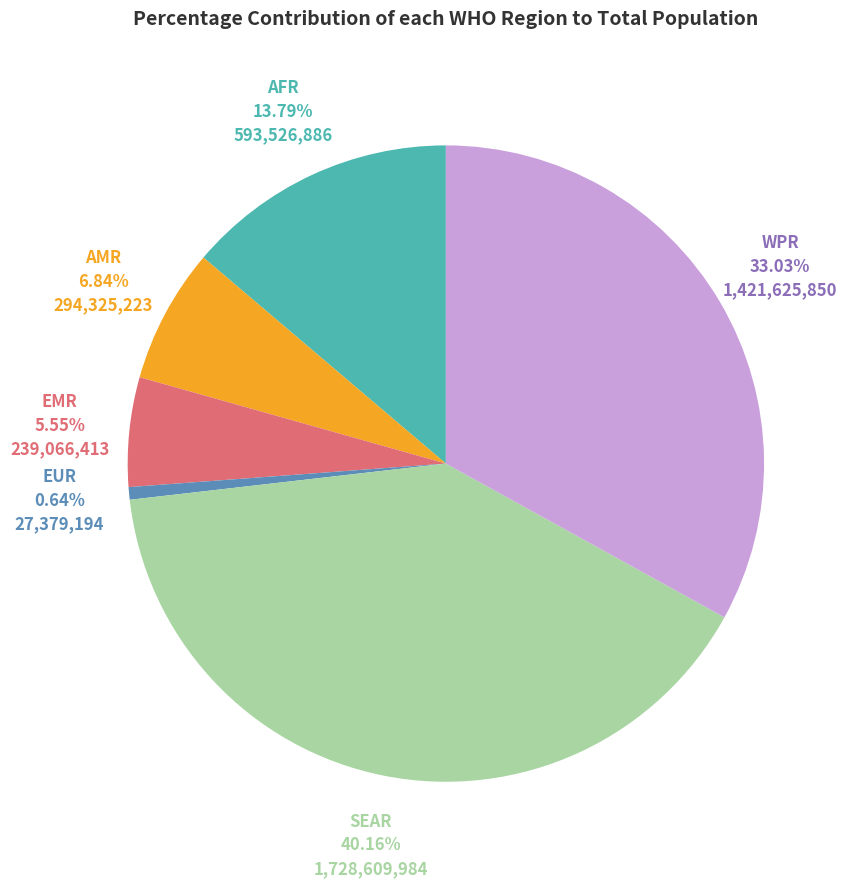

Do EMR and WPR together represent more than half of the pie?

No